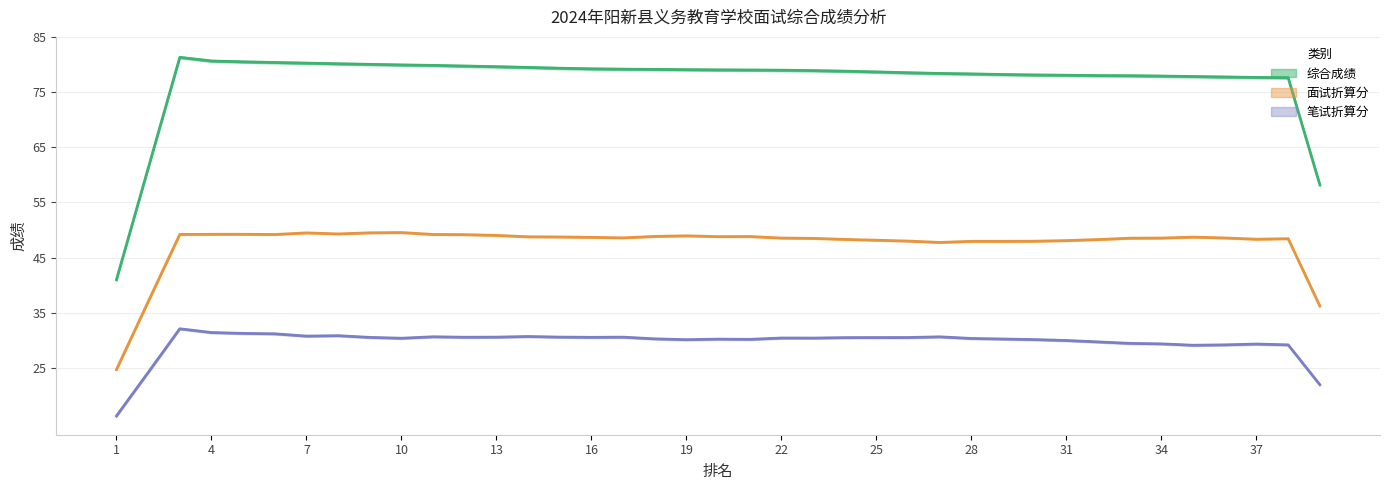

Read the 综合成绩 value at 10.

79.8